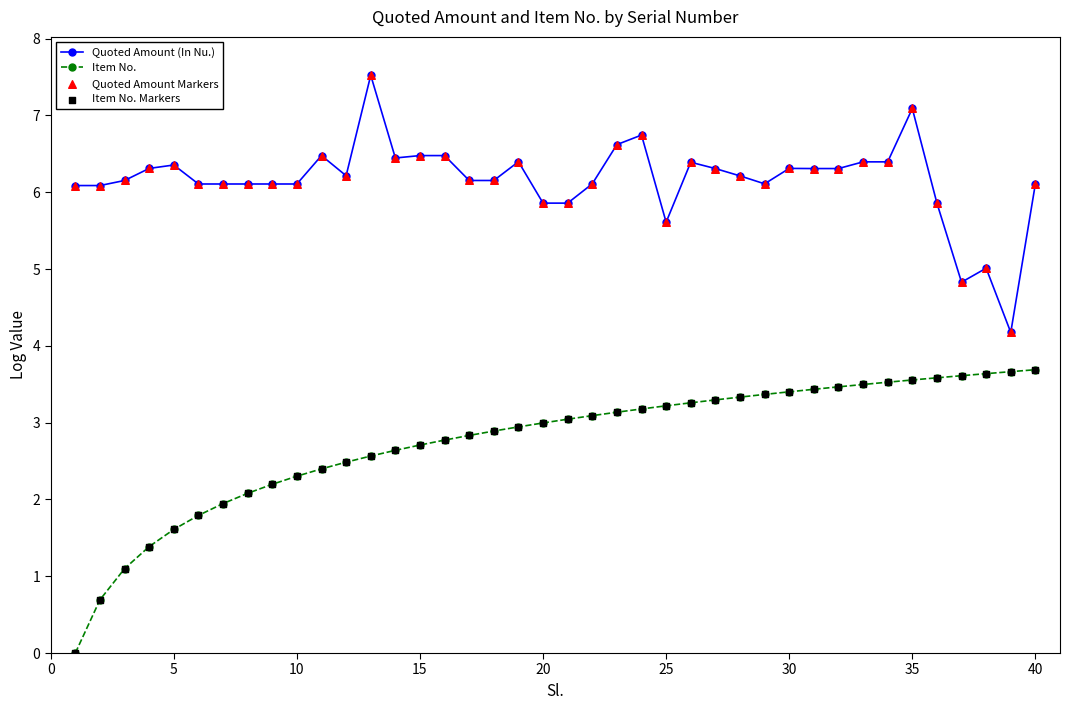

True or false: Quoted Amount (In Nu.) and Item No. cross at least once.

False